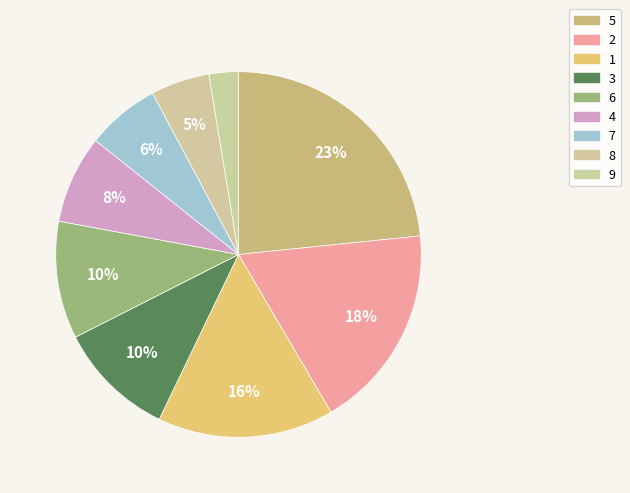

To the nearest percent, what portion does 3 represent?

10%